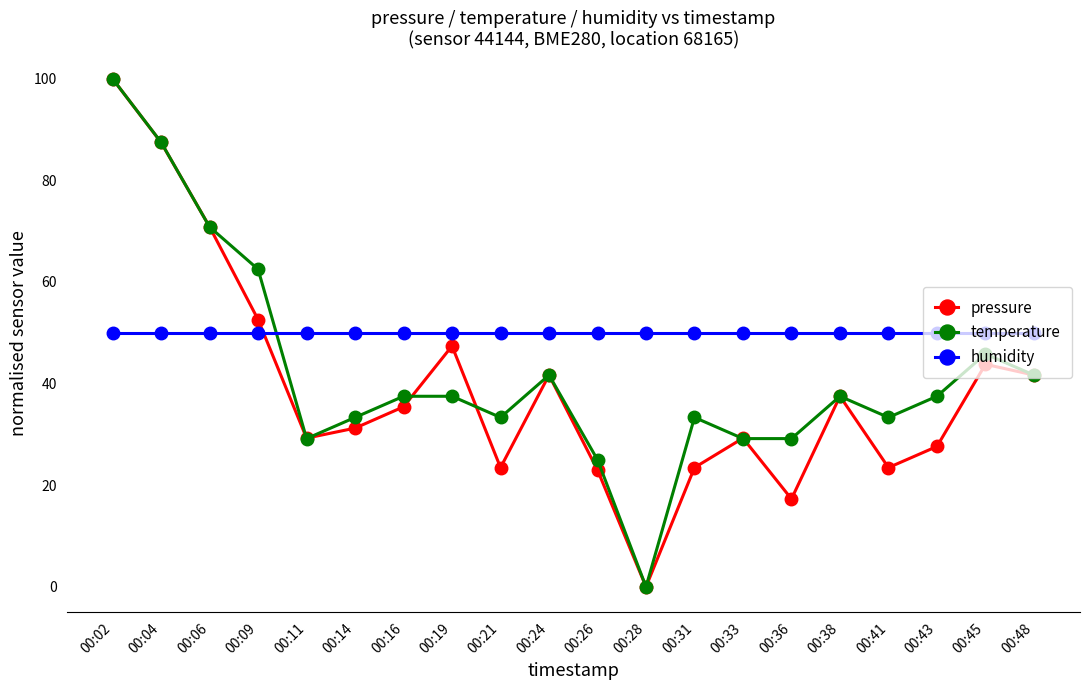

What is the total value across all series at 00:38?

125.0